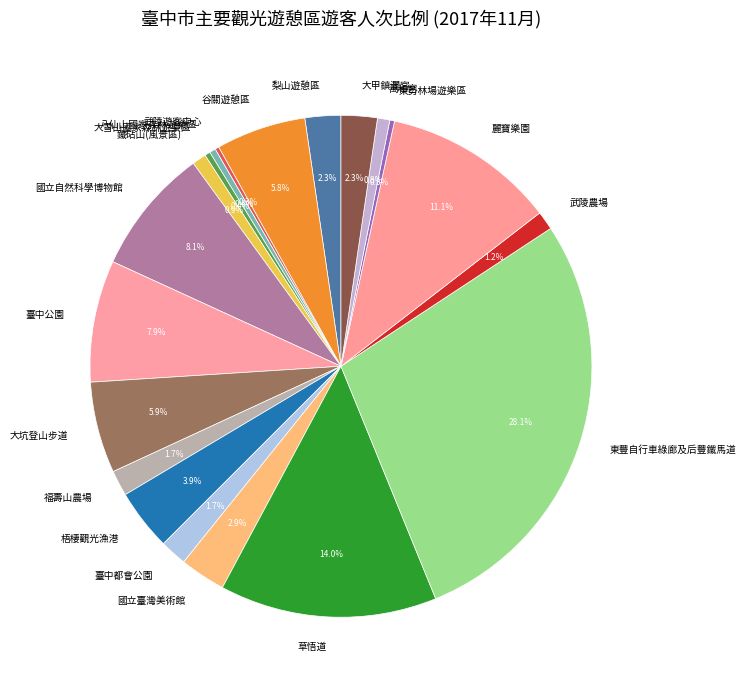

The 大雪山國家森林遊樂區 slice represents 0% of the pie. True or false?

True